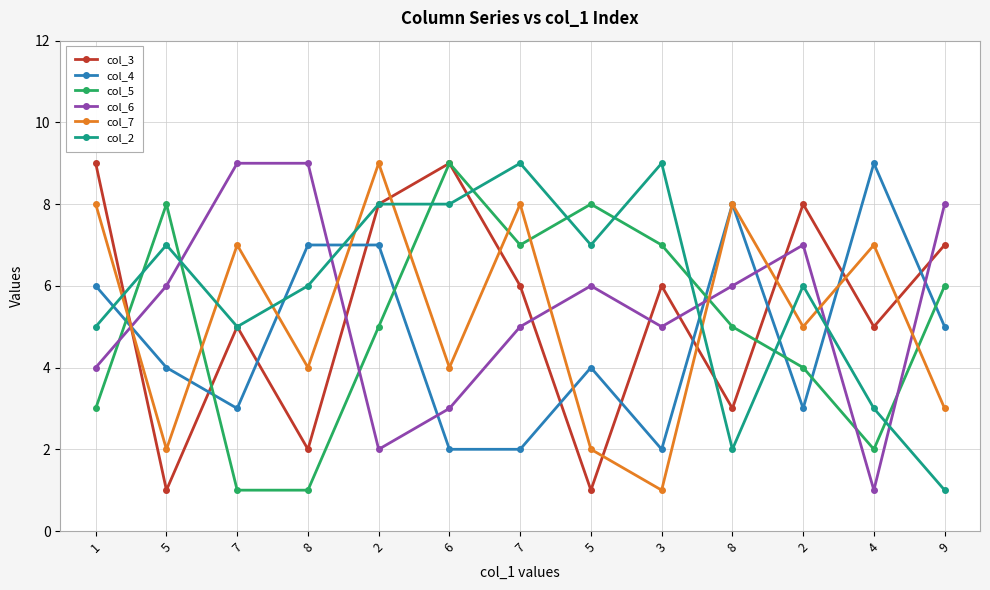

What is the approximate value of col_7 at 2?

5